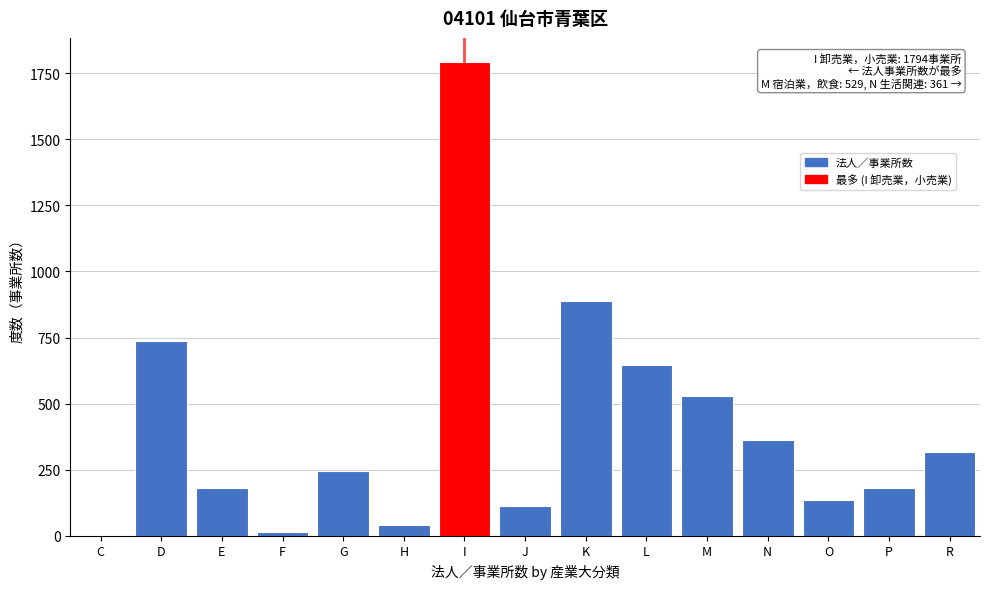

Reading left to right, what are all the values shown in this chart?

C=2	D=736	E=180	F=13	G=245	H=39	I=1794	J=111	K=887	L=647	M=529	N=361	O=134	P=180	R=317